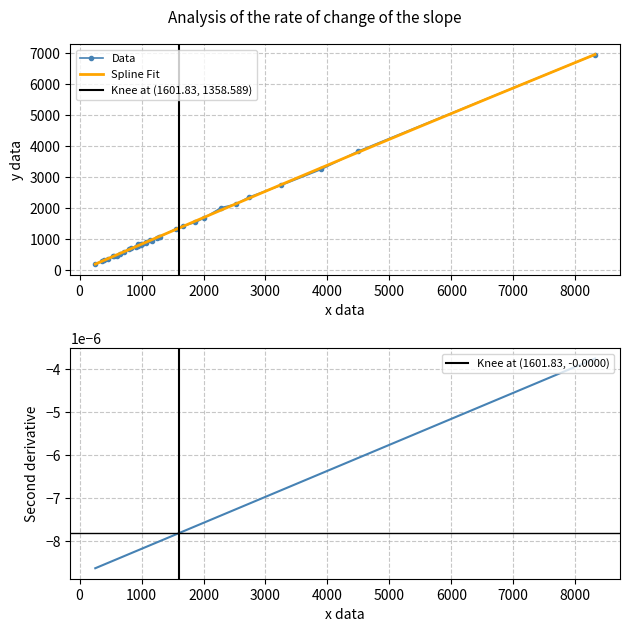

Reading left to right, what are all the values shown in this chart?

F: 585	6951	1544	198	470	847	335	293	979	2741	706	766	362	818	921	689	883	3248	850	3838	1081	1685	452	523	469	796	2351	949	2019	1025	823	1420	1340	2125	846	1074
Grand Total: 711	8319	1870	253	541	988	386	354	1129	3256	834	909	461	942	1078	805	1071	3896	949	4500	1288	2008	562	650	606	944	2727	1161	2288	1254	989	1661	1556	2521	1006	1291